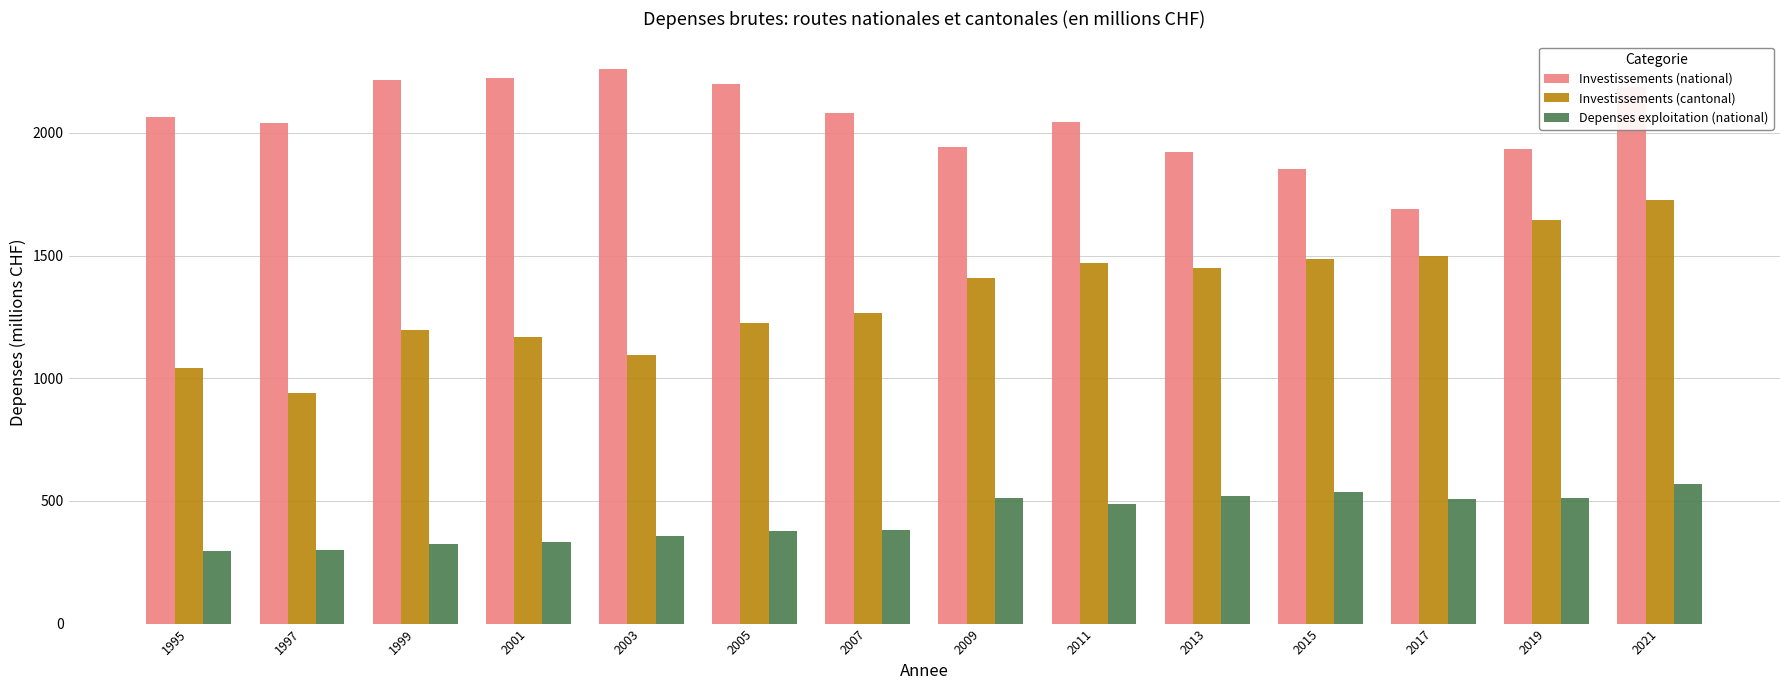

What is the sum of all Investissements (cantonal) values?

18612.6